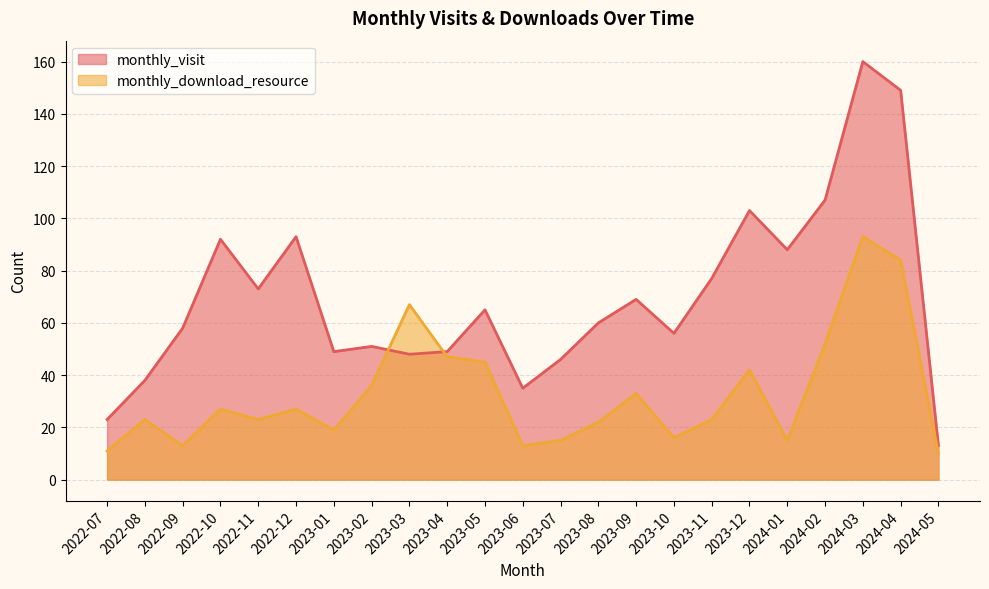

What position from the left is 2024-02?

20